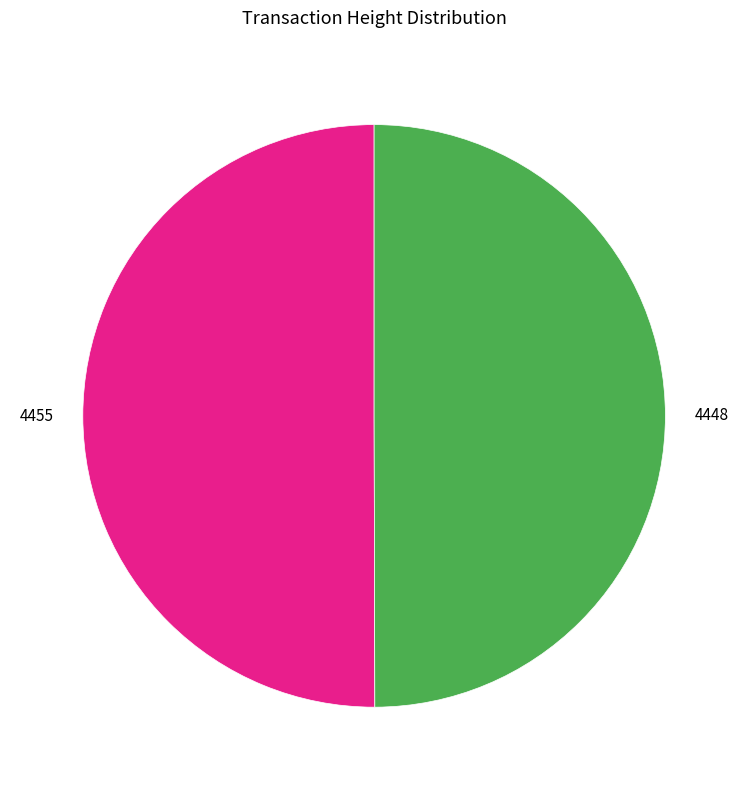

Is it true that 4448 is 59% of the pie?

False